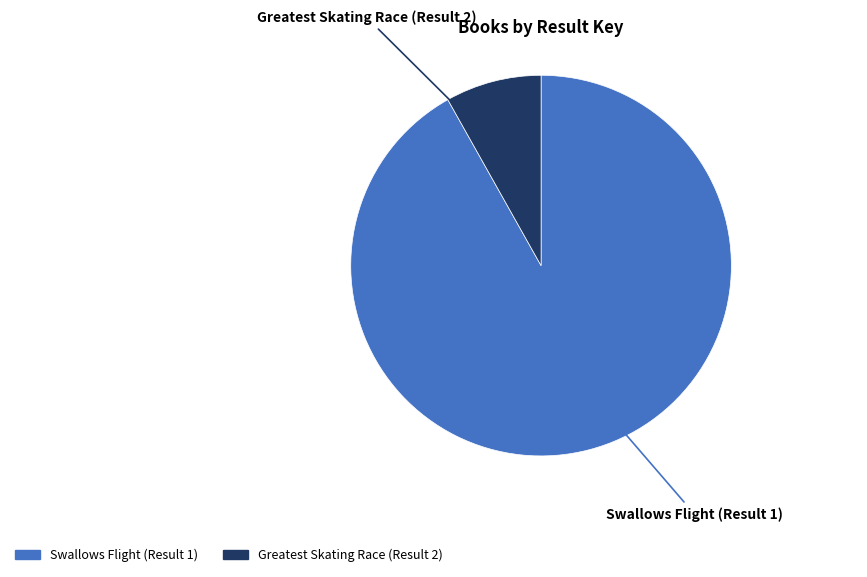

Is there a majority slice in this chart?

Yes